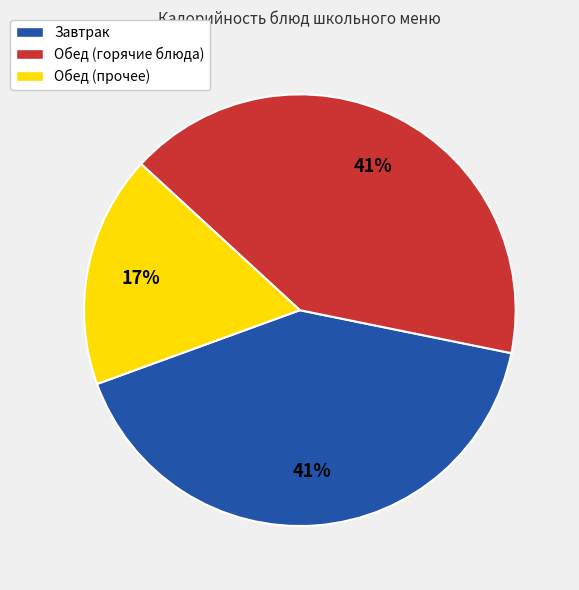

How many segments does this pie chart have?

3